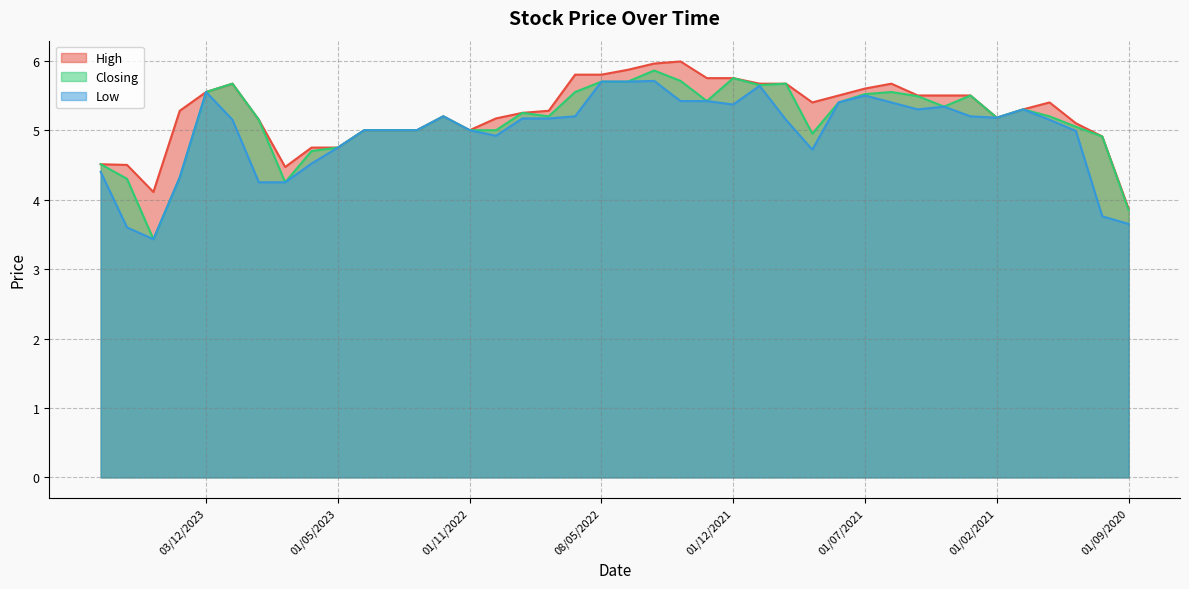

Where is Closing nearest to the value 4?

01/09/2020